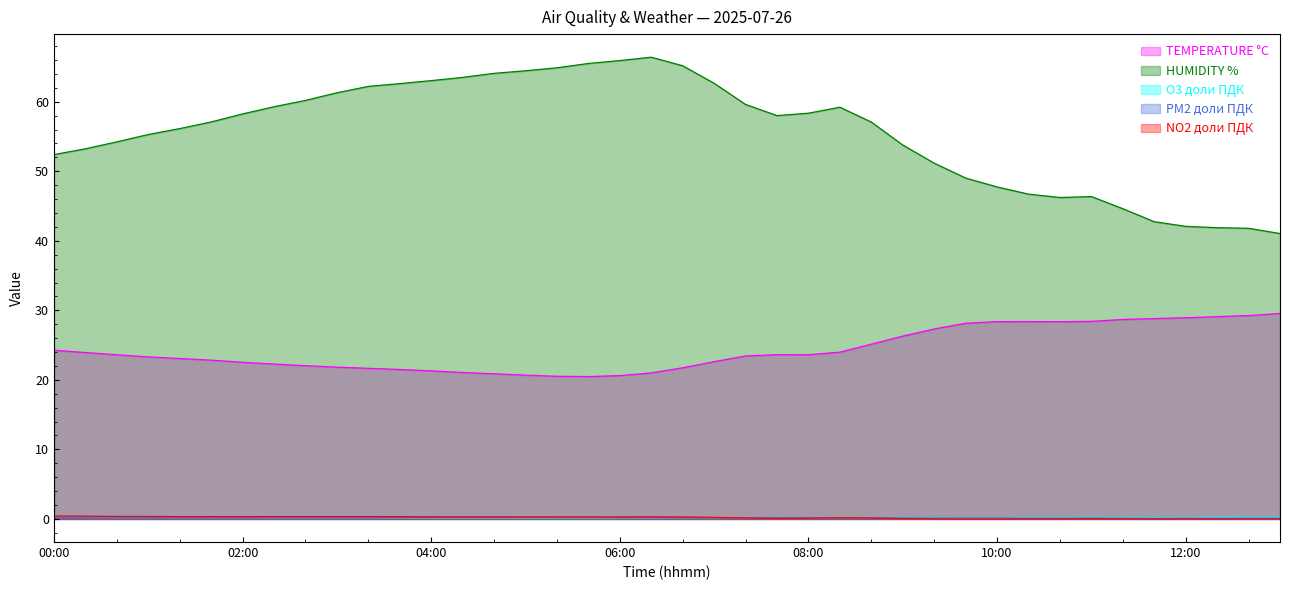

What is the difference between the highest and lowest values at 03:00?

61.1